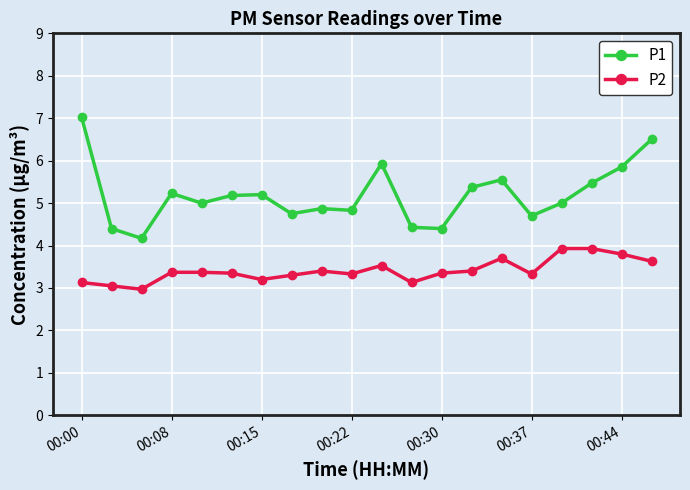

Which series has the largest range (max minus min)?

P1